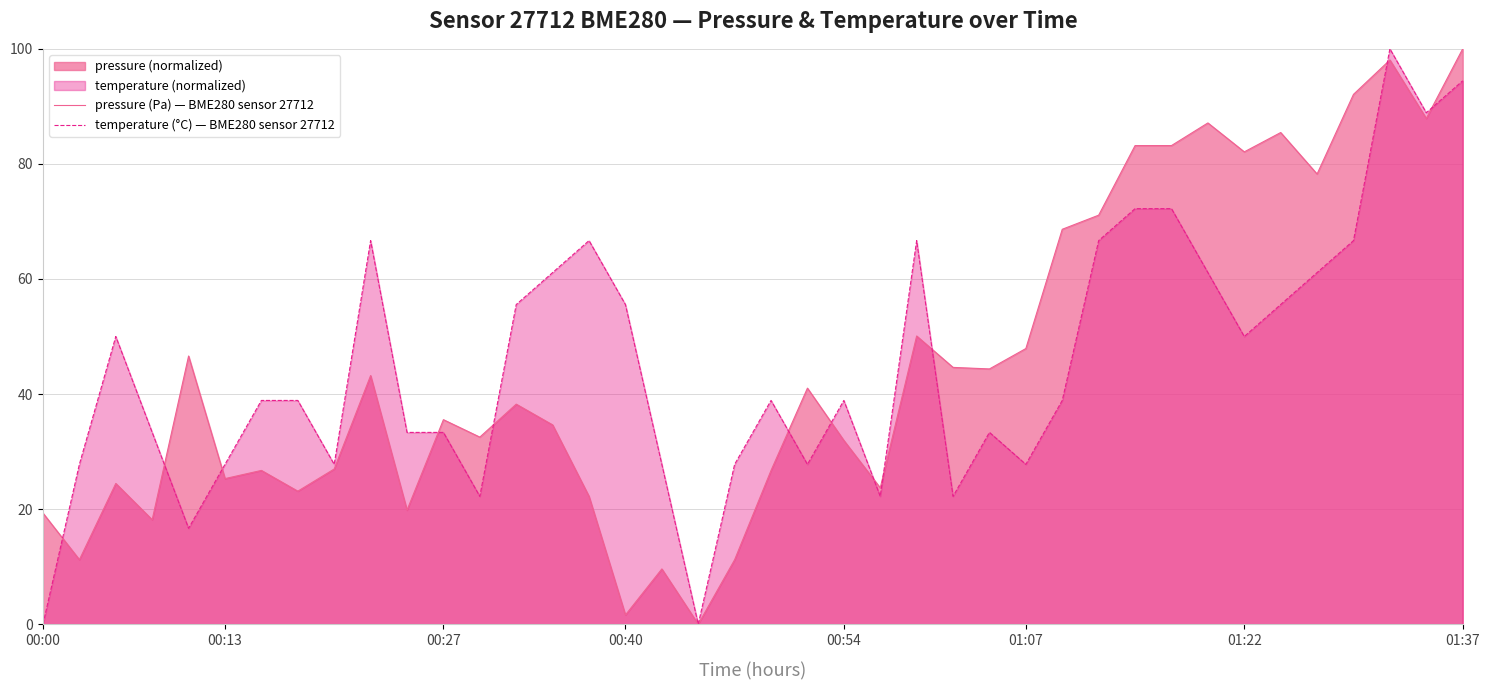

What is the approximate value of pressure (Pa) — BME280 sensor 27712 at 12?

32.5